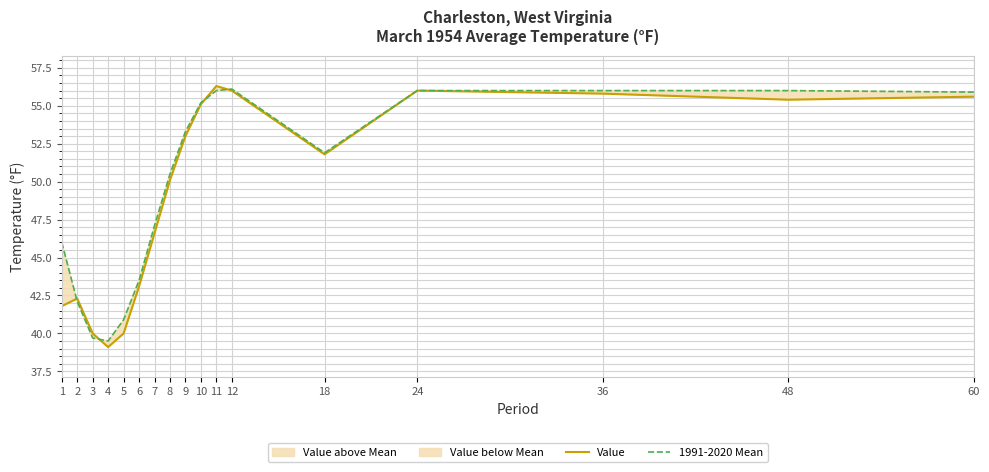

At which label does Value reach its minimum?

4